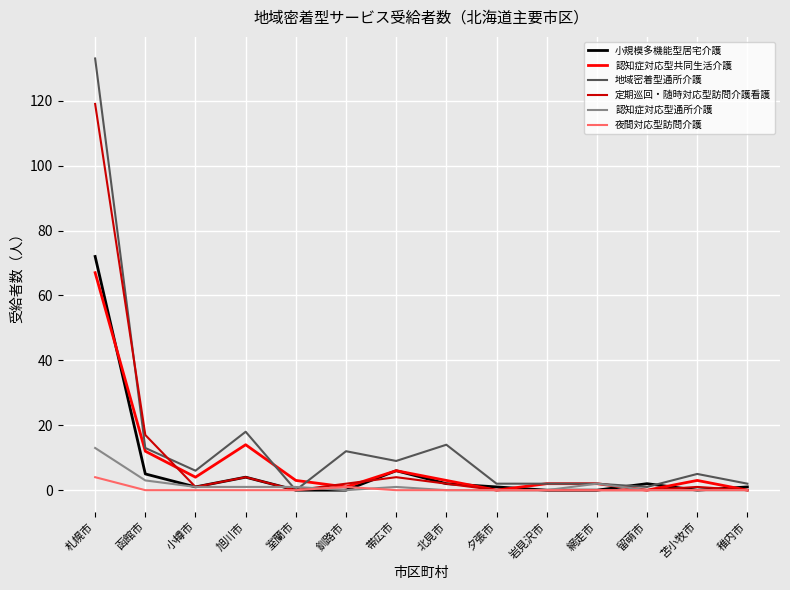

What is the maximum value for 小規模多機能型居宅介護?

72